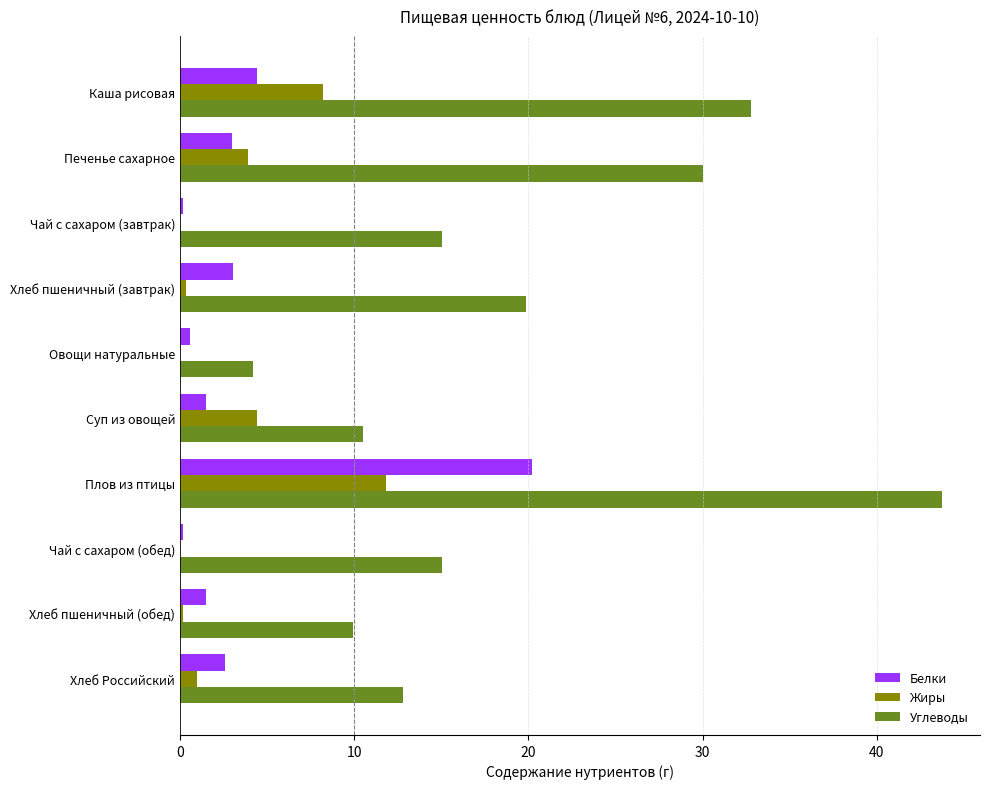

The Белки series shows 3.0 at Хлеб пшеничный (завтрак). True or false?

True